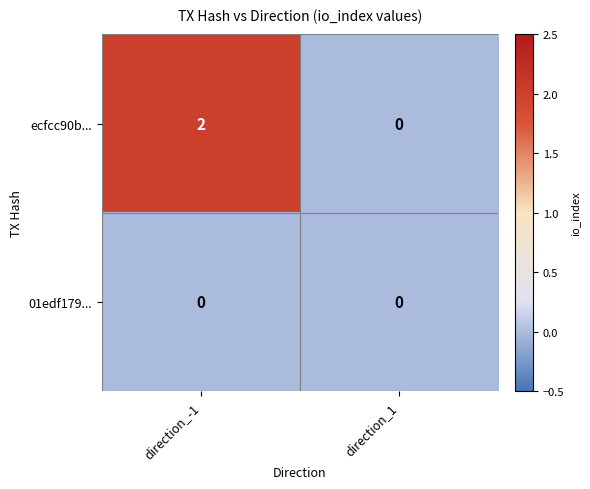

True or false: ecfcc90b... has a value of 1 at direction_1.

False